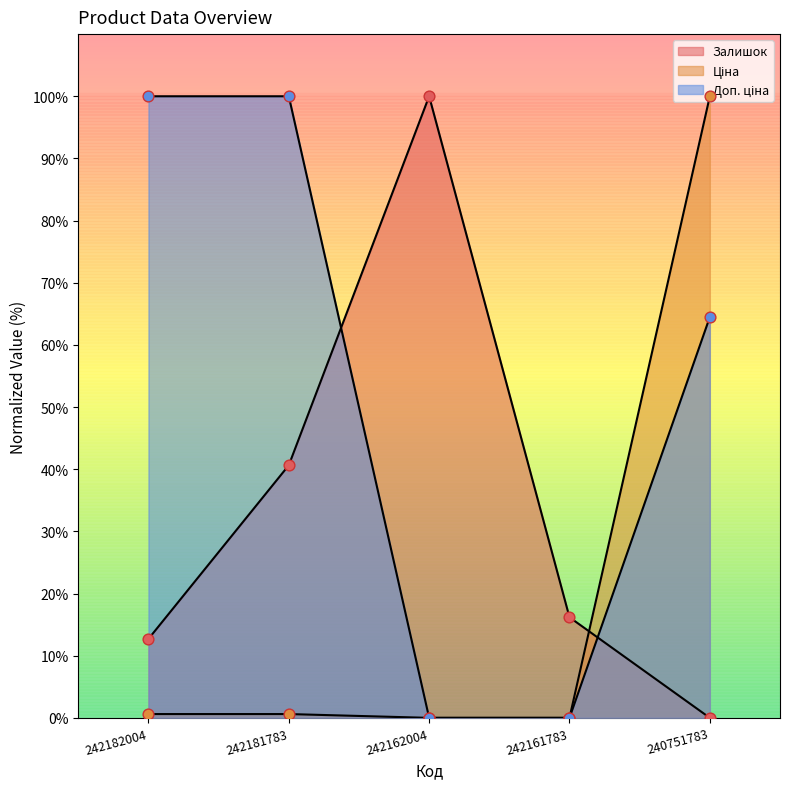

At which category is the sum across all series the highest?

240751783